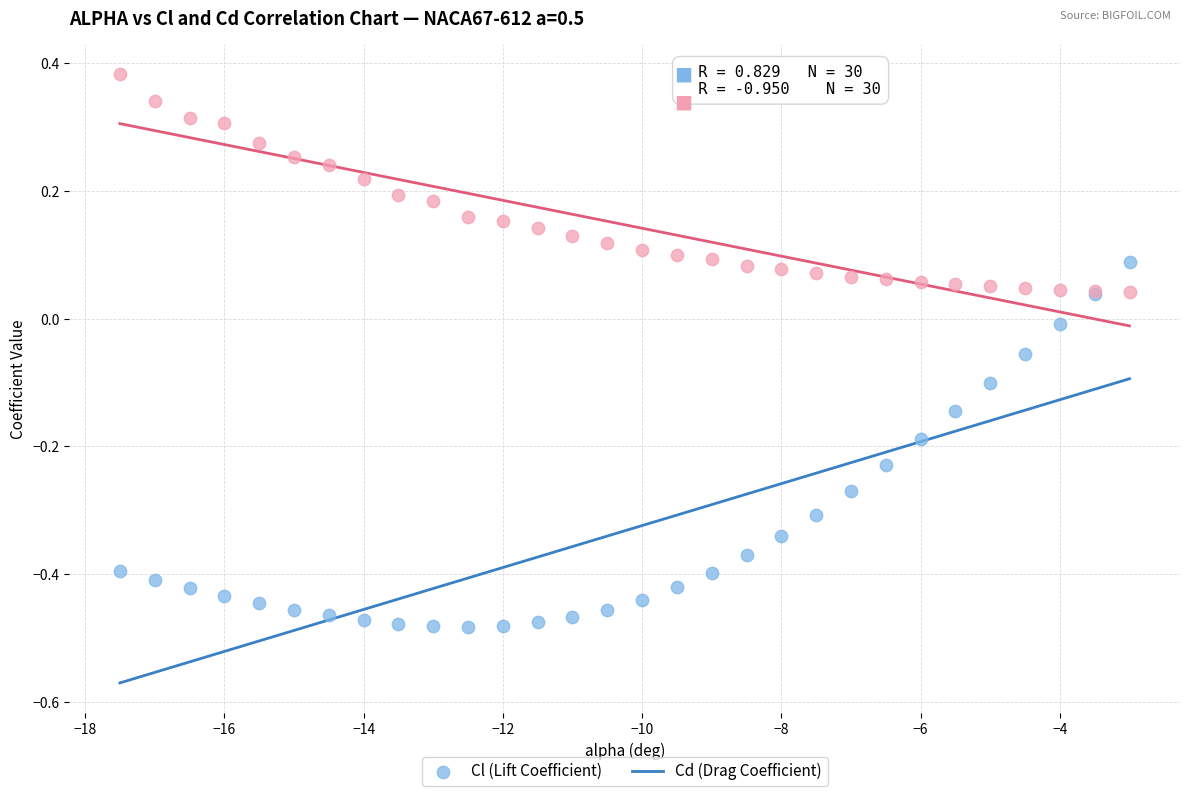

Which series reaches the minimum Y coordinate?

Cl (Lift Coefficient)